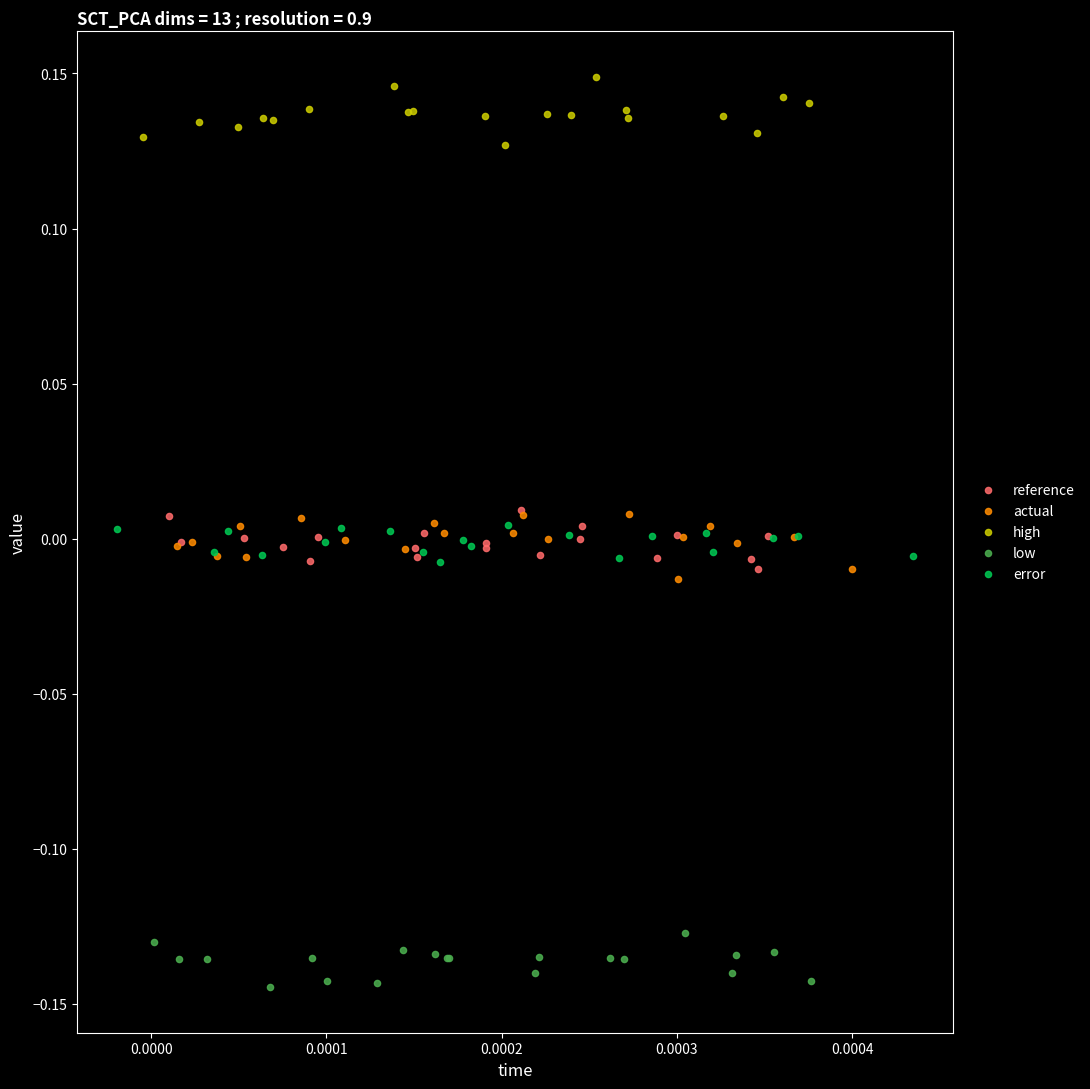

Which series reaches the minimum Y coordinate?

low